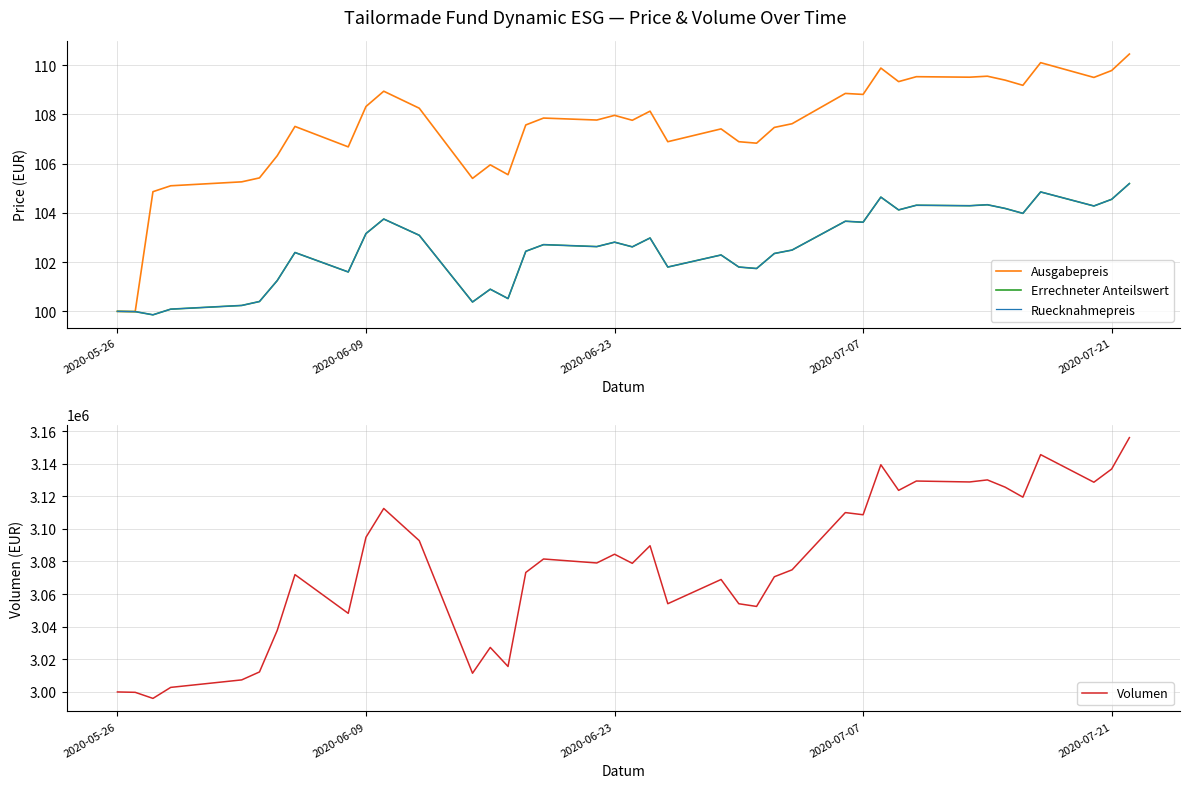

What is the value of the Ruecknahmepreis point at the 27th from the left?

102.5